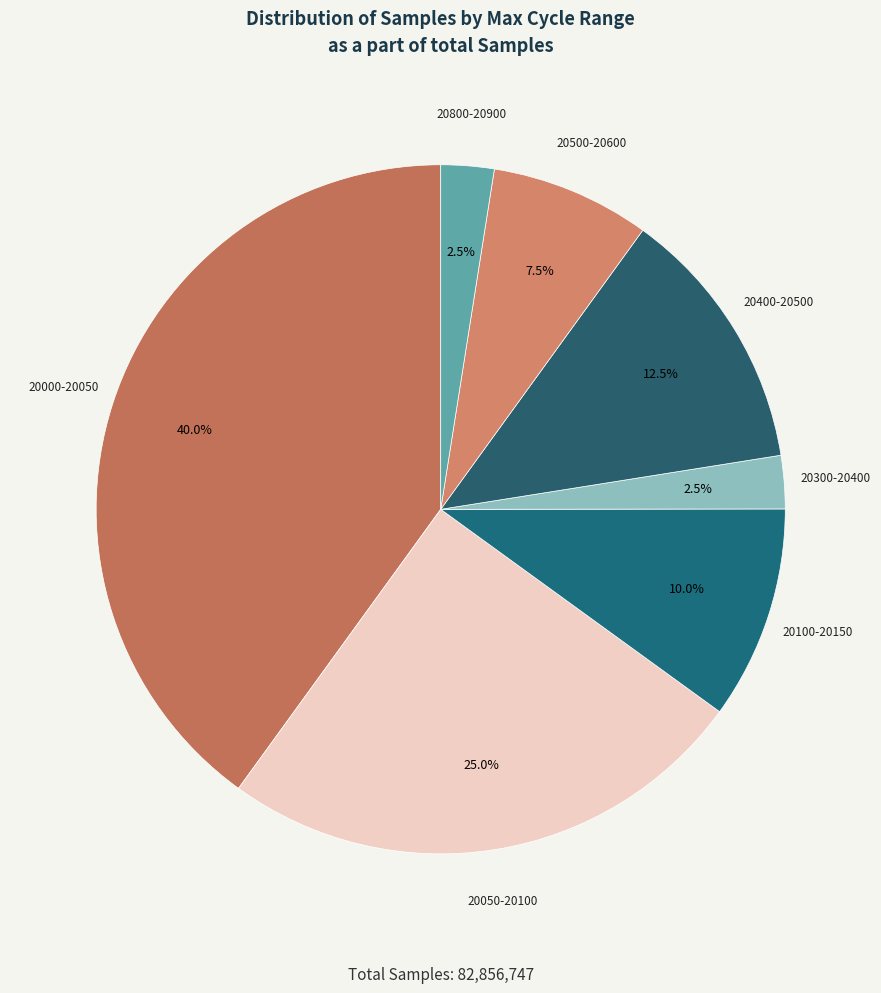

How many segments does this pie chart have?

7